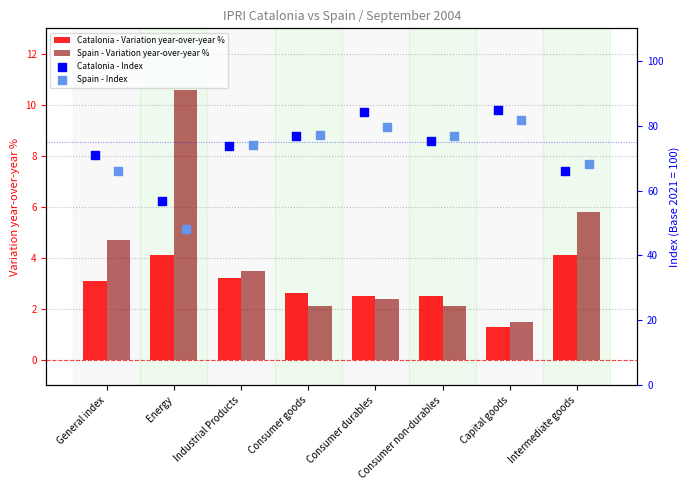

Which series reaches the minimum Y coordinate?

Catalonia - Variation year-over-year %